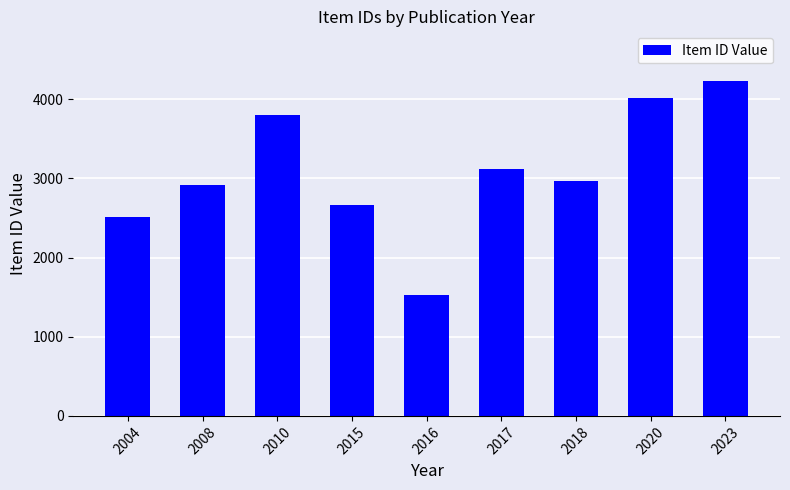

Is it true that the value at 2015 is 3703?

False